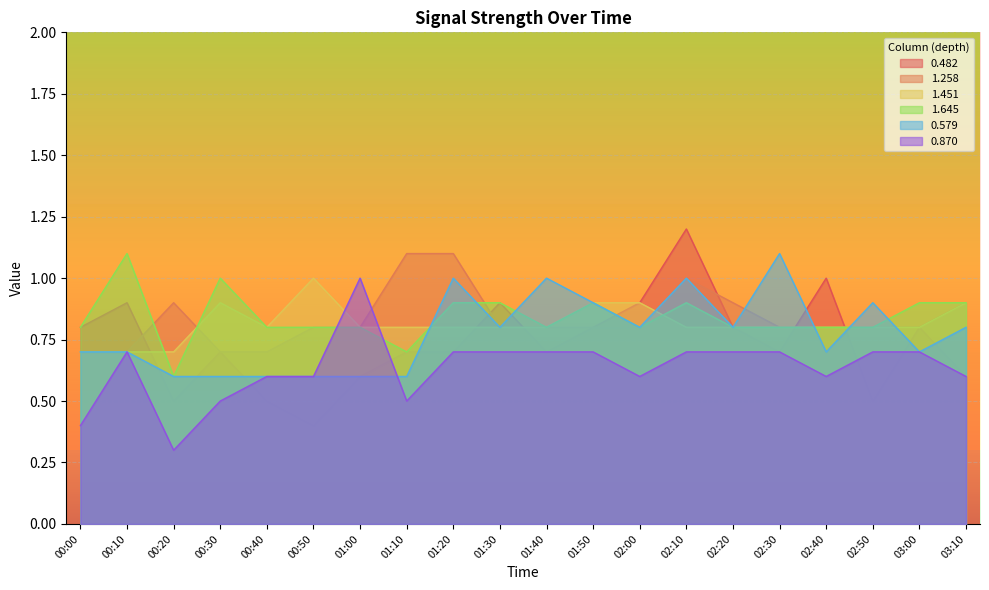

Where is the first local maximum for 0.870?

00:10